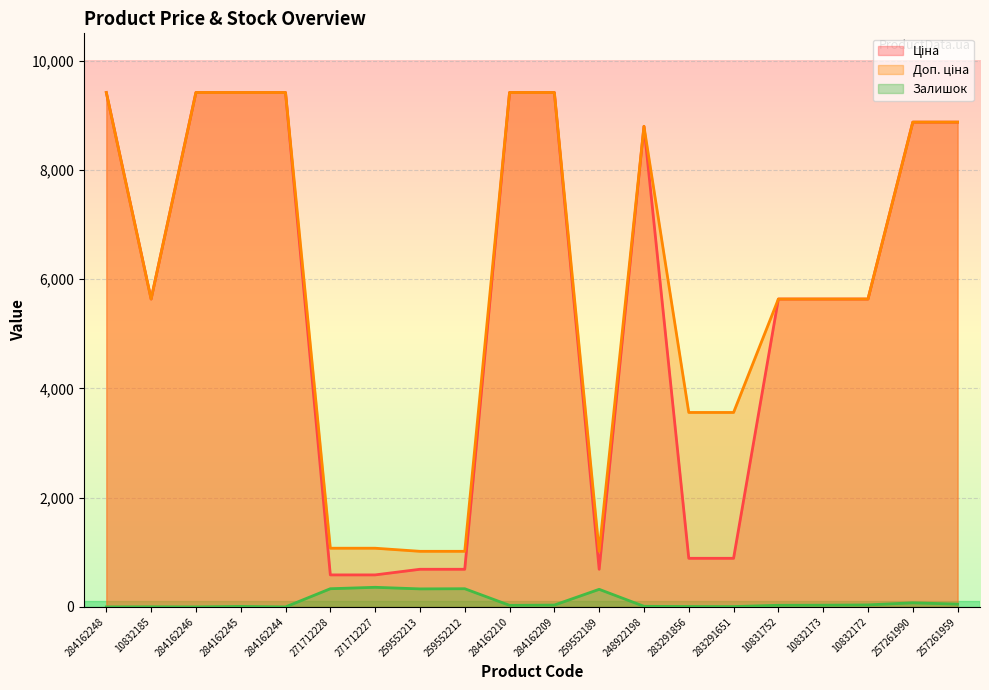

What is the sum of all Доп. ціна values?

117913.7